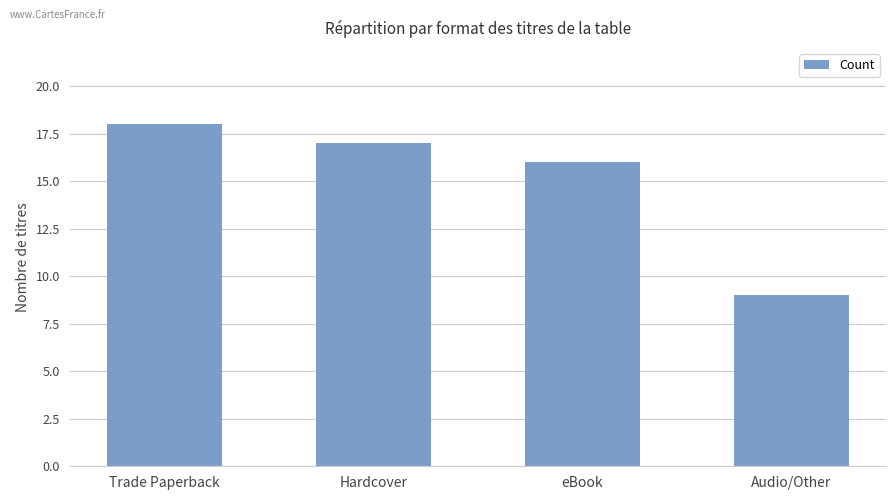

Are the bars grouped side by side (vs. stacked)?

No